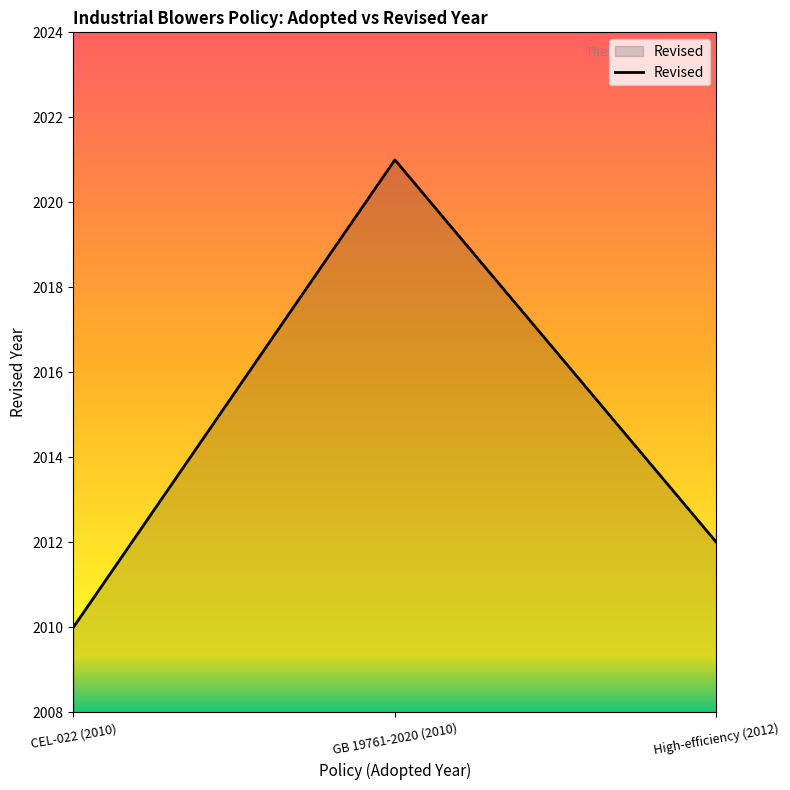

What is the smallest value displayed?

2010